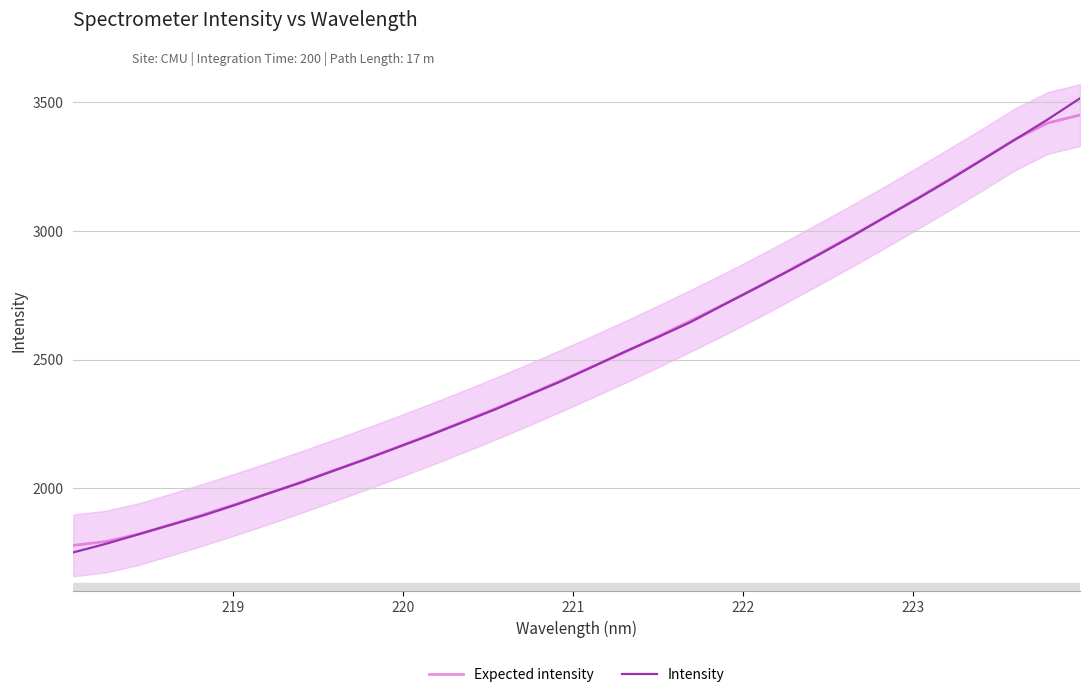

What is the maximum value for Intensity?

3516.0